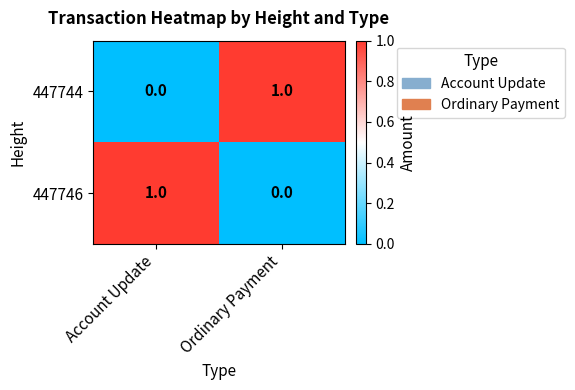

Where is 447746 nearest to the value 0?

Ordinary Payment